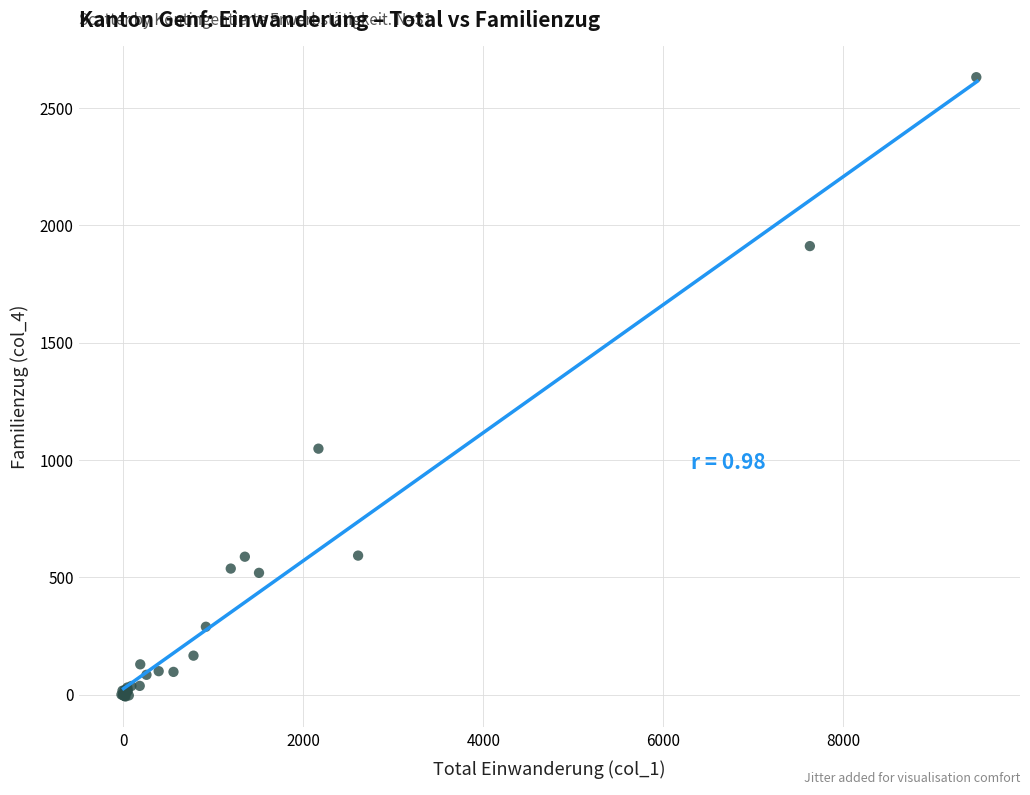

What Y value in the scatter plot is closest to 1311?

1048.2